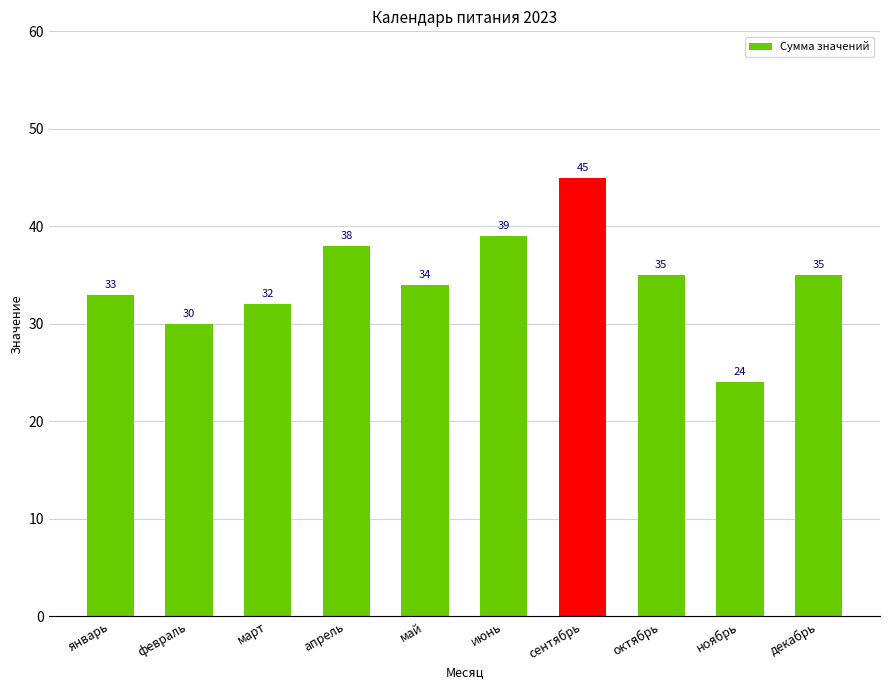

Is it true that the value at январь is 48?

False